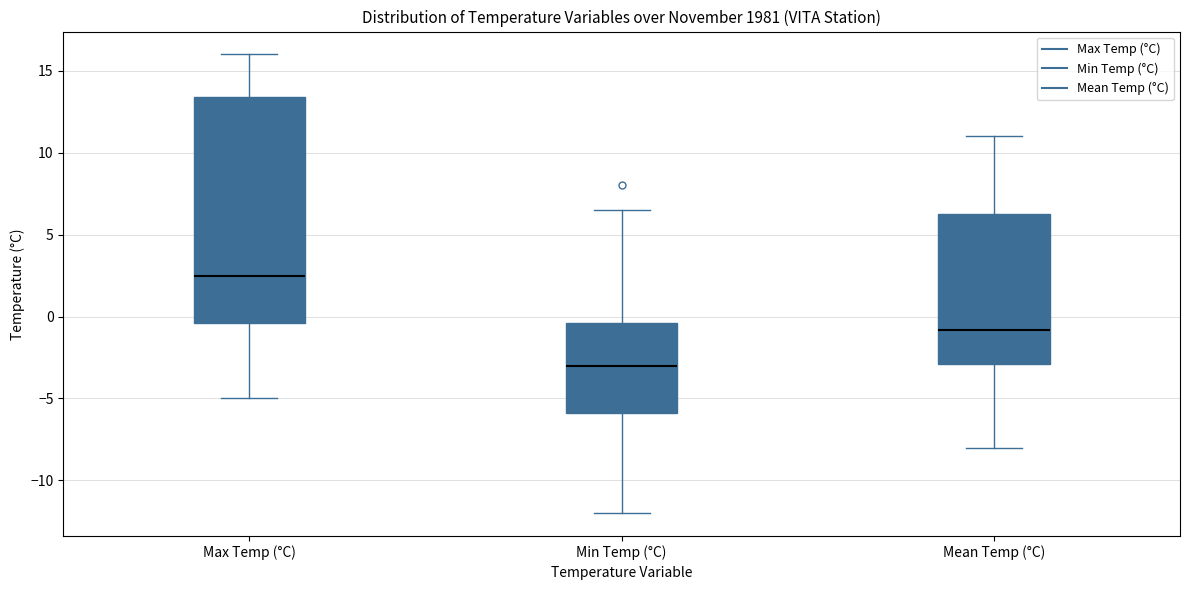

Reading left to right, read every box against the y-axis: the position of its median line, the range the box covers, and the ends of its whiskers. The values are not printed on the chart, so give them approximately, as read against the axis.

Max Temp (°C): median 2.5, box -0.5 to 13.5, whiskers -5.0 to 16.0
Min Temp (°C): median -3.0, box -6.0 to -0.5, whiskers -12.0 to 6.5
Mean Temp (°C): median -1.0, box -3.0 to 6.5, whiskers -8.0 to 11.0